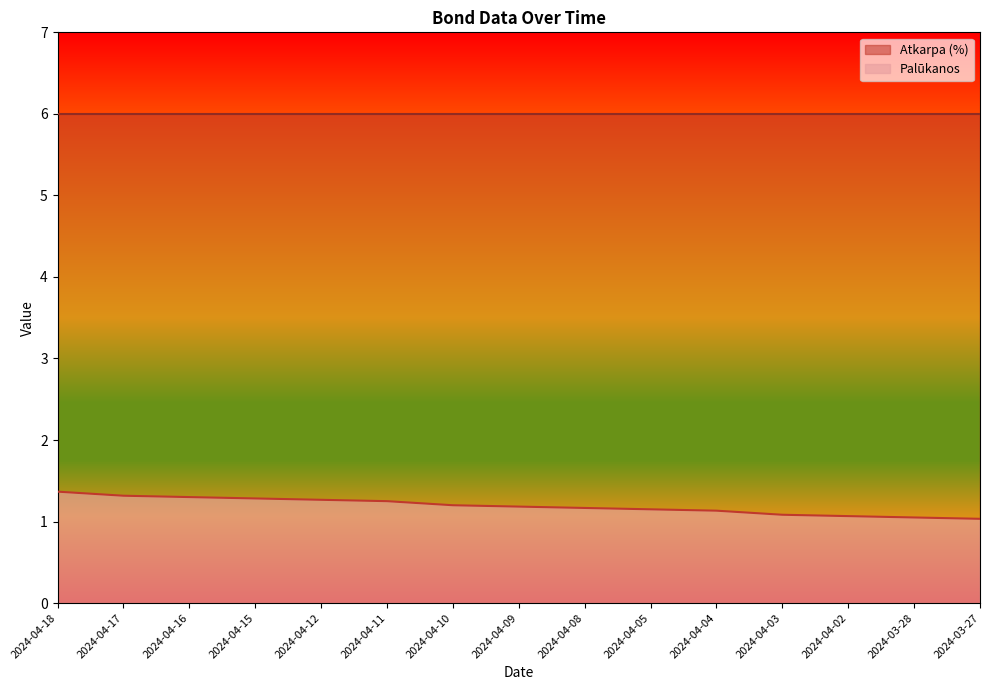

What is the label of the 12th point from the left?

2024-04-03